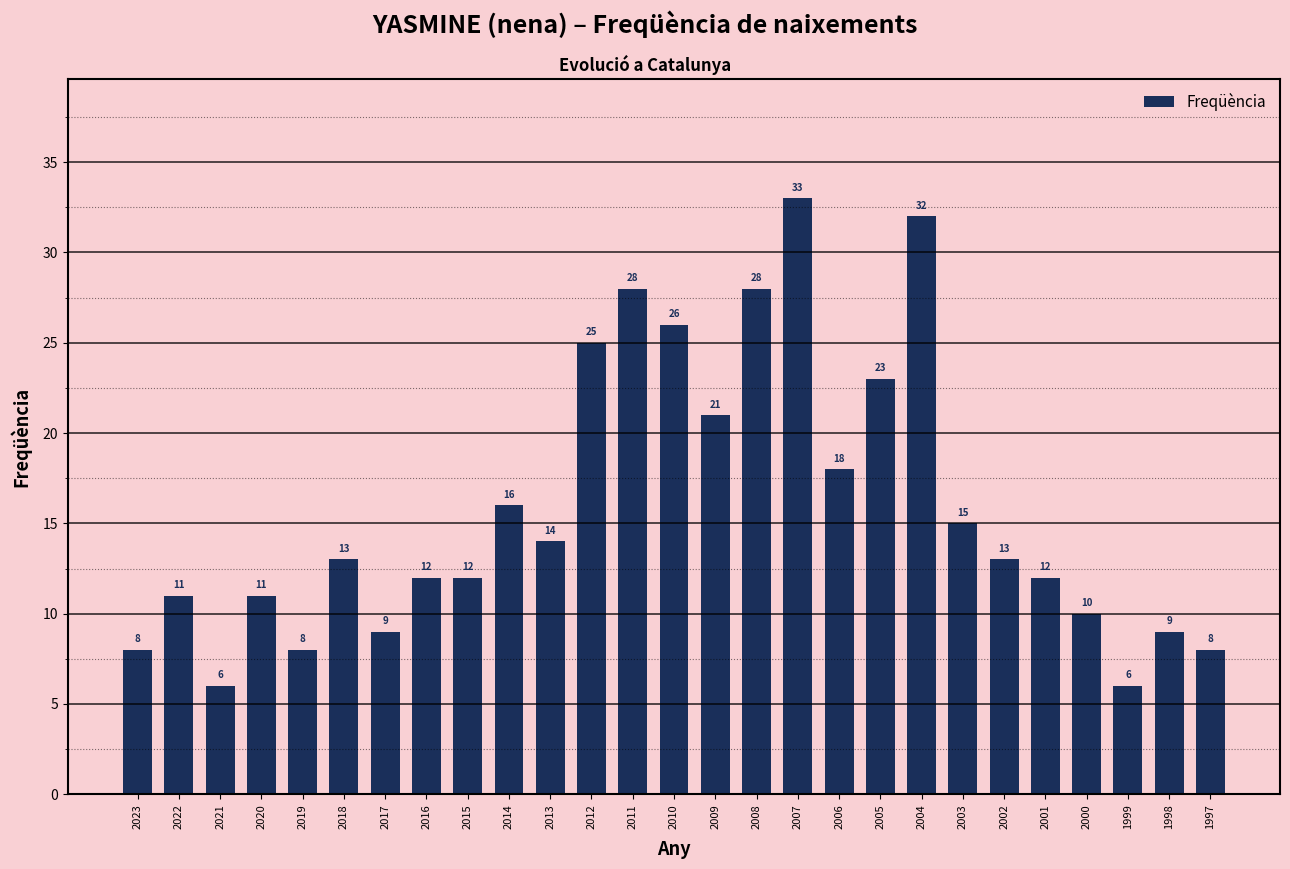

Reading left to right, transcribe all the data shown in this chart.

2023=8	2022=11	2021=6	2020=11	2019=8	2018=13	2017=9	2016=12	2015=12	2014=16	2013=14	2012=25	2011=28	2010=26	2009=21	2008=28	2007=33	2006=18	2005=23	2004=32	2003=15	2002=13	2001=12	2000=10	1999=6	1998=9	1997=8